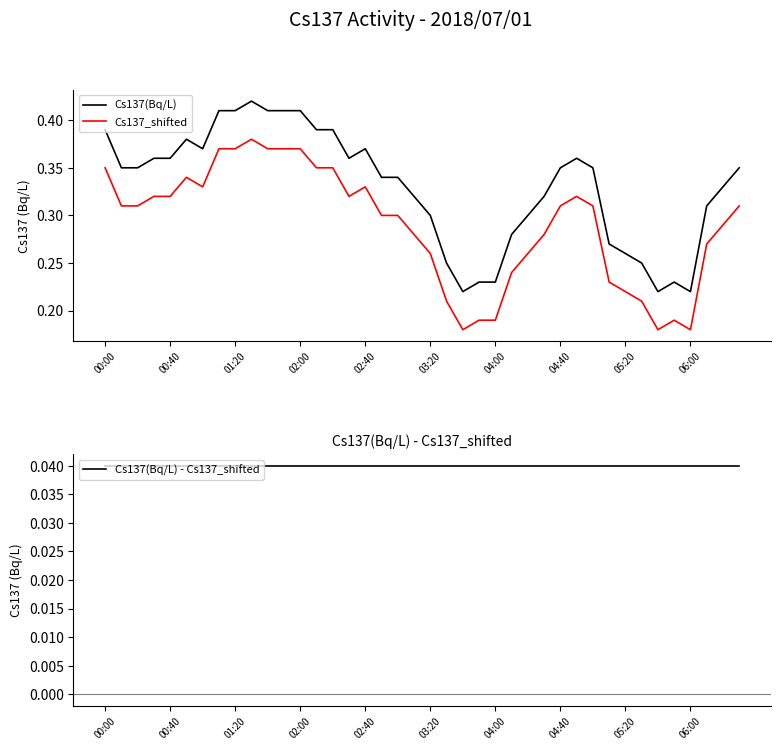

How many lines are shown in the chart?

3